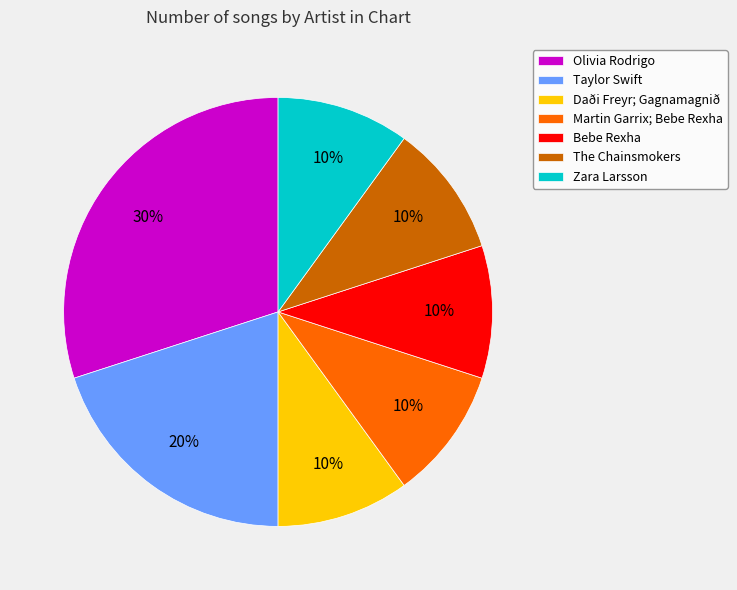

Combined, do The Chainsmokers and Taylor Swift account for over 50%?

No